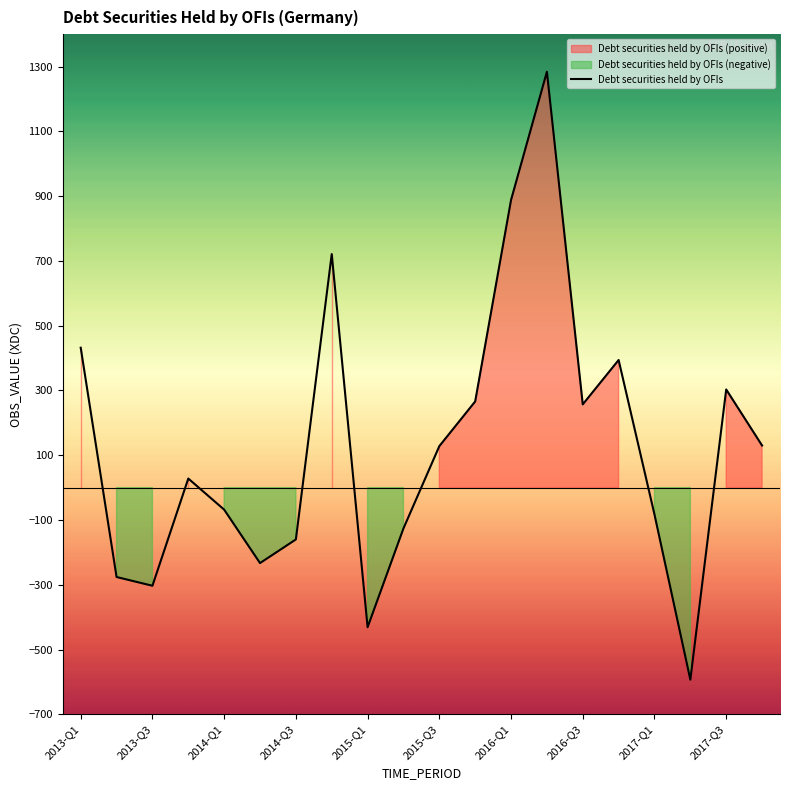

What is the highest value of the Debt securities held by OFIs series?

1284